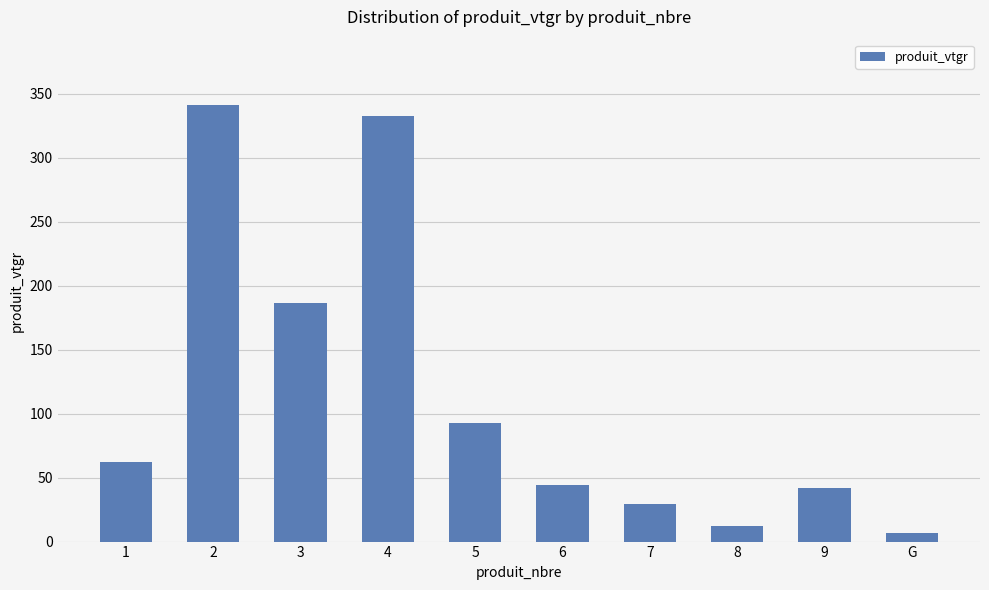

What is the change in value from 4 to 7?

-303.8